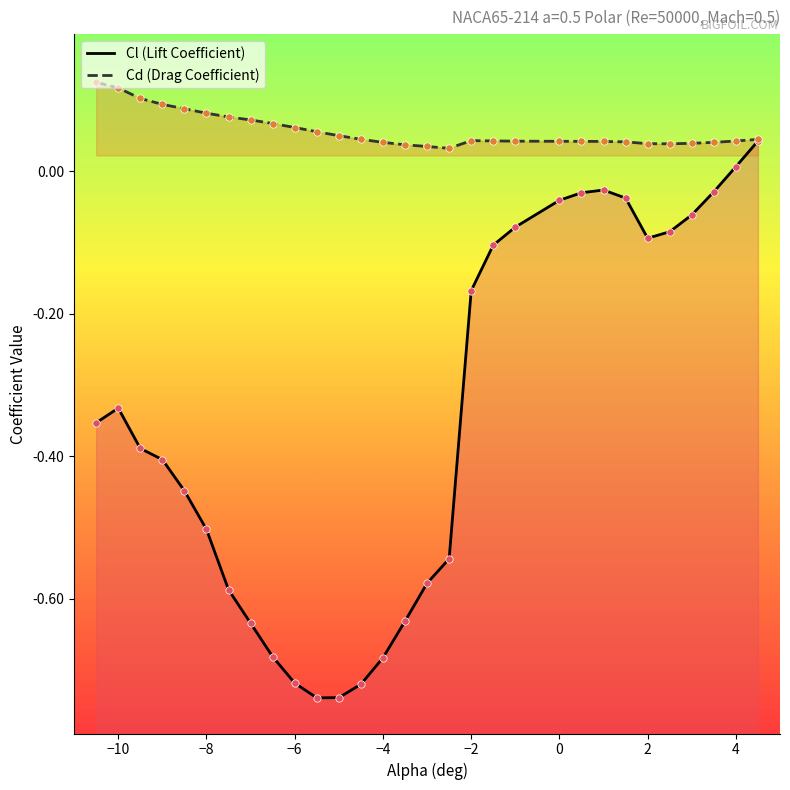

What are all the series names shown in the legend?

Cl (Lift Coefficient), Cd (Drag Coefficient)